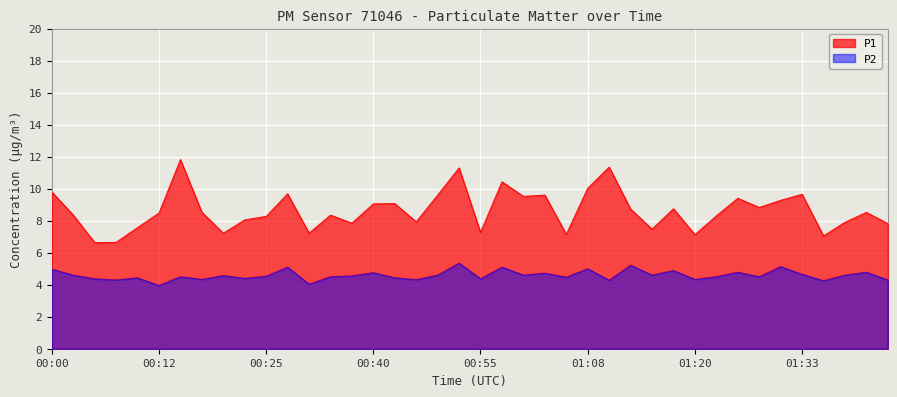

True or false: P1 and P2 cross at least once.

False